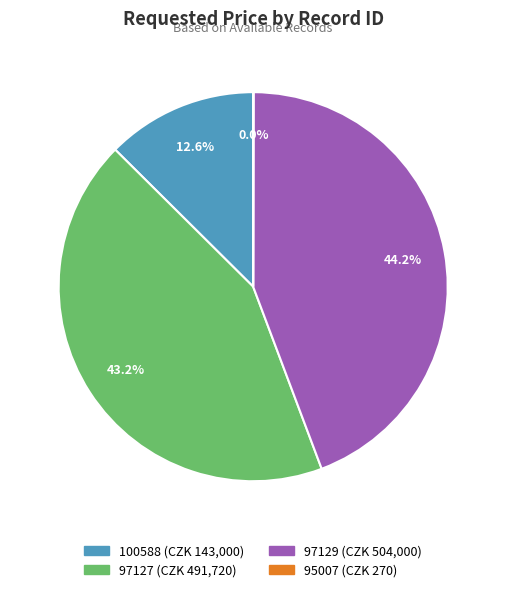

The 97127 slice represents 43% of the pie. True or false?

True